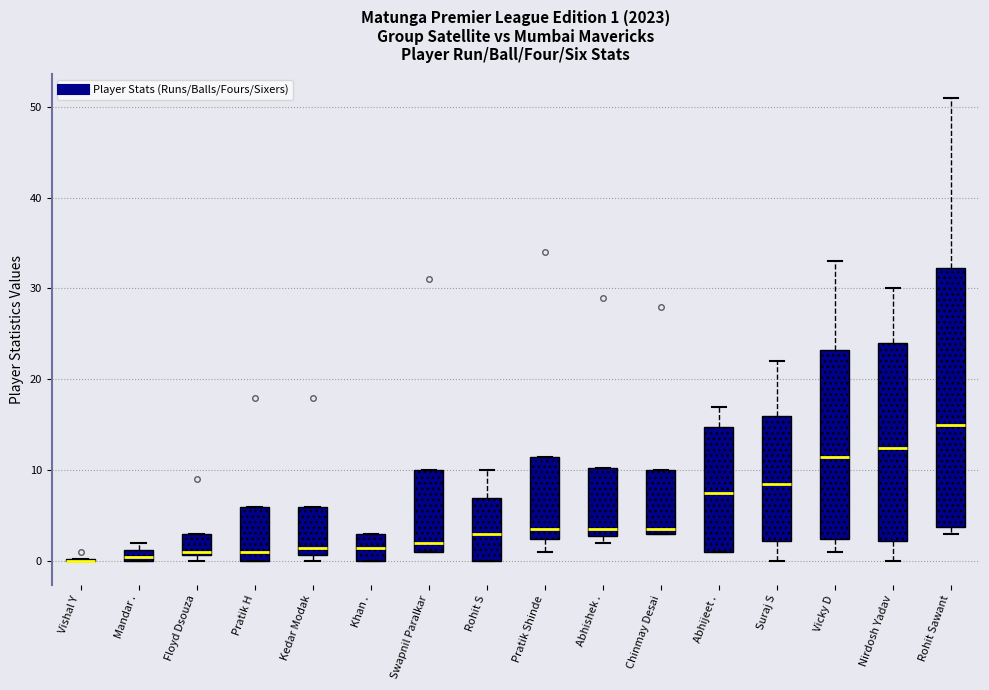

Which box is the tallest, from its lower edge to its upper edge?

Rohit Sawant